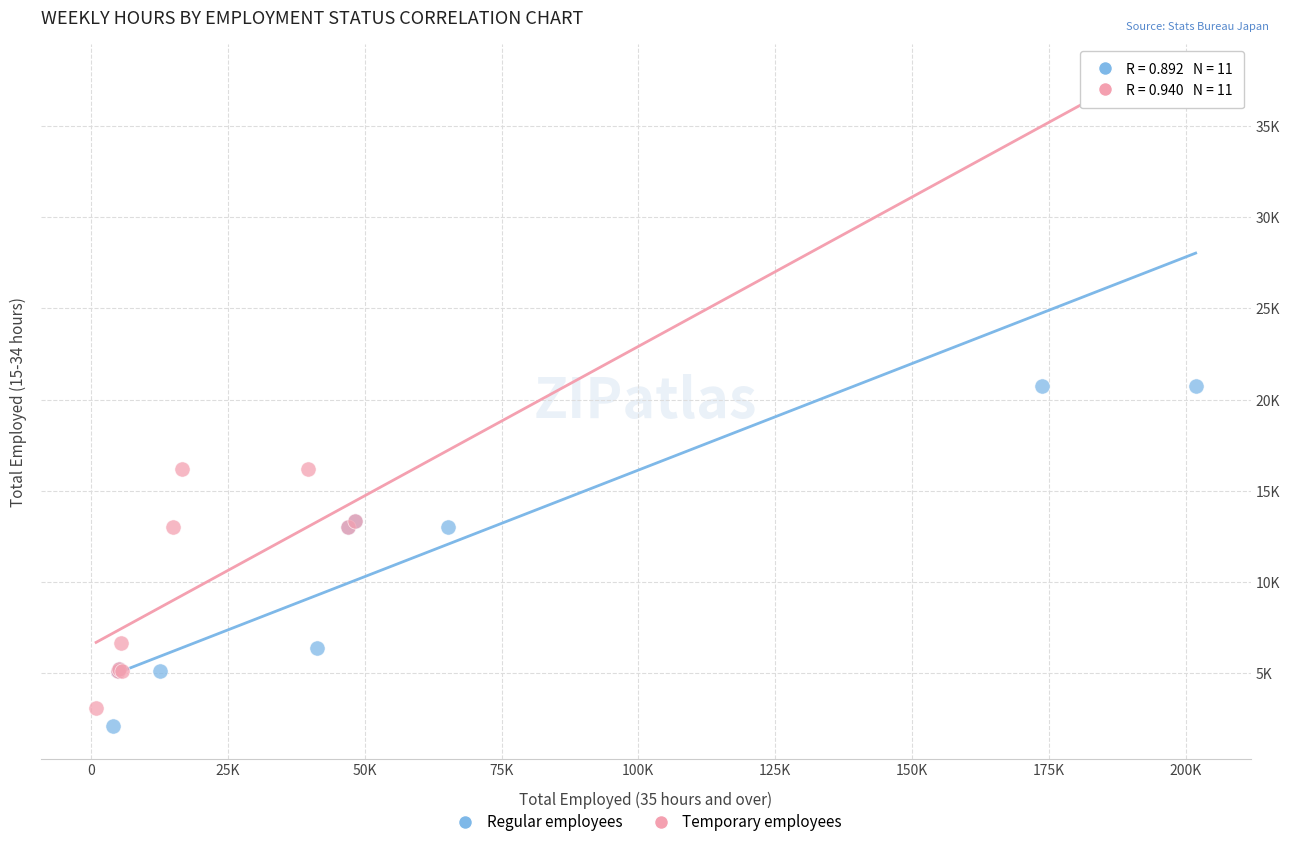

What are all the series names shown in the legend?

Regular employees, Temporary employees